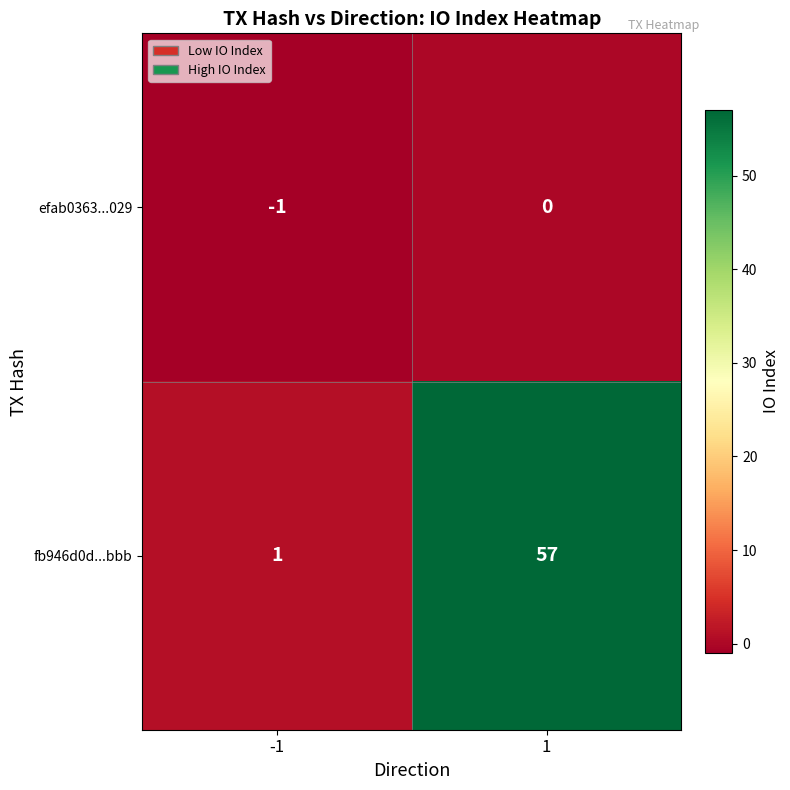

Which series has the largest total across all categories?

fb946d0d...bbb